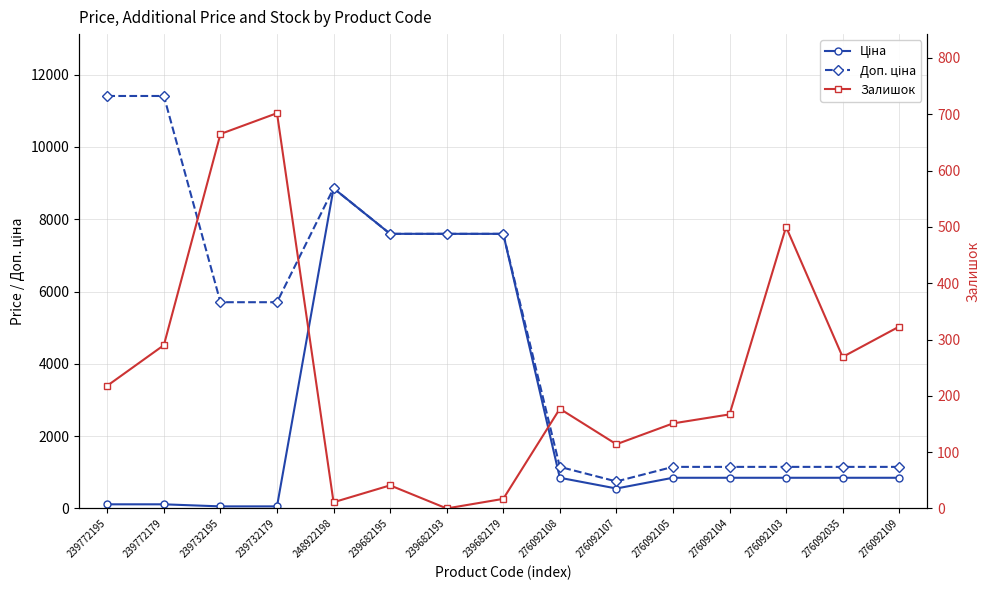

The value of Ціна at 276092104 is 848.4. True or false?

True